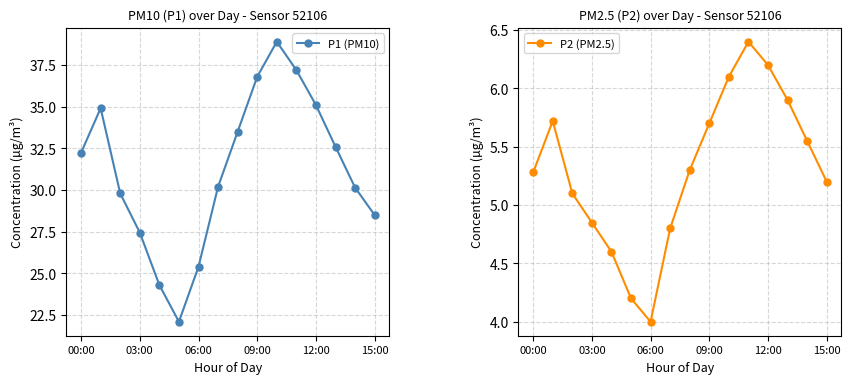

What is the approximate value of P1 (PM10) at 09:00?

36.8